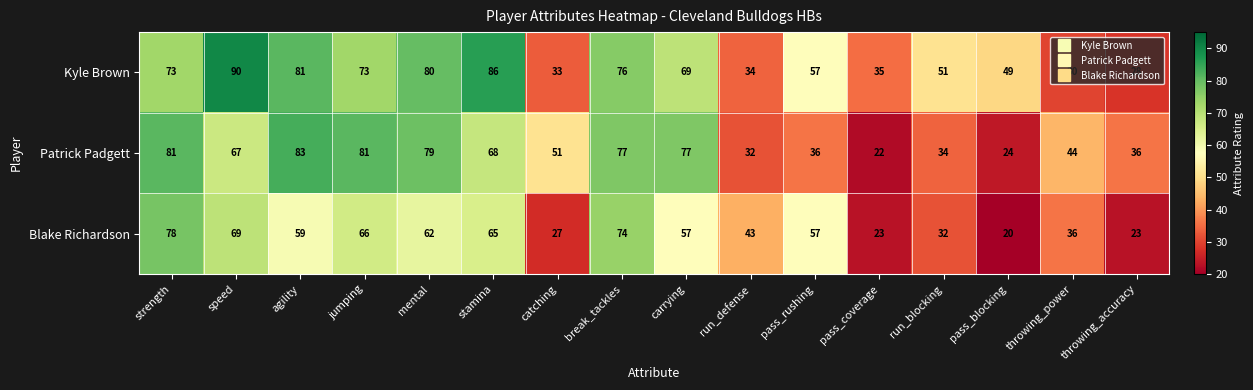

List the series in order of their peak value, lowest first.

Blake Richardson, Patrick Padgett, Kyle Brown